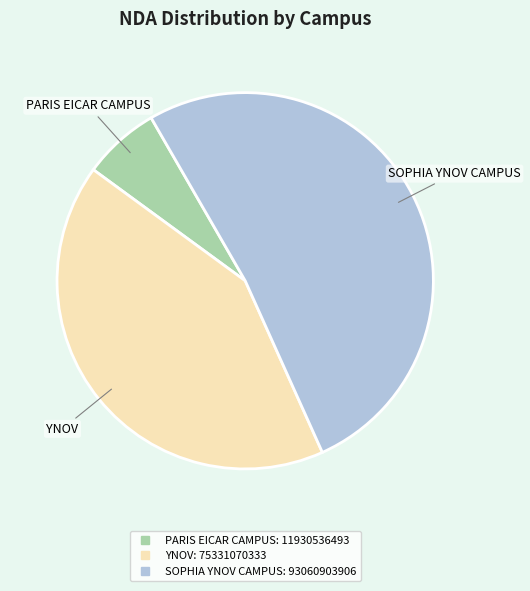

How many slices are in this pie chart?

3